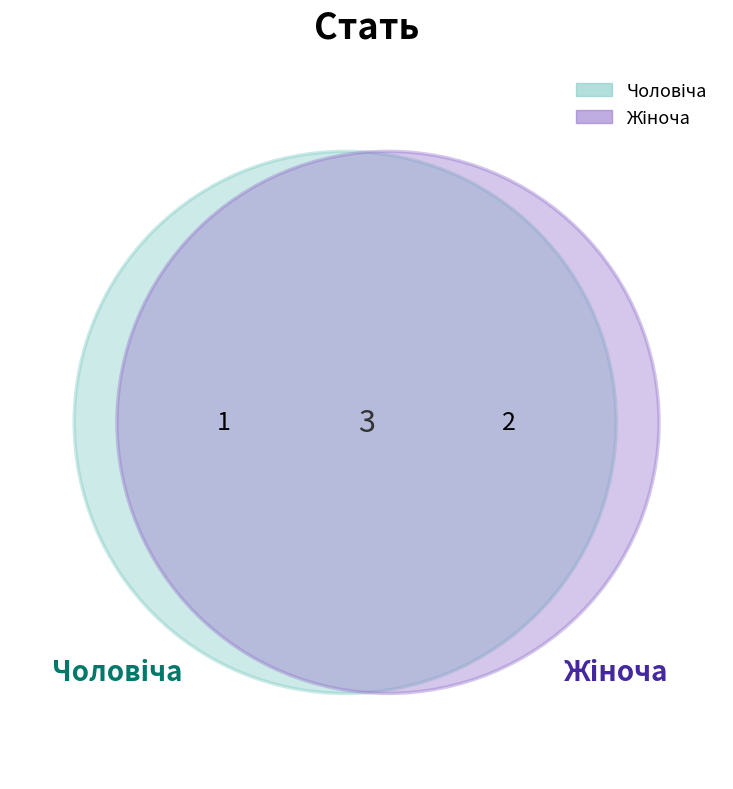

The Жіноча slice represents 75% of the pie. True or false?

False